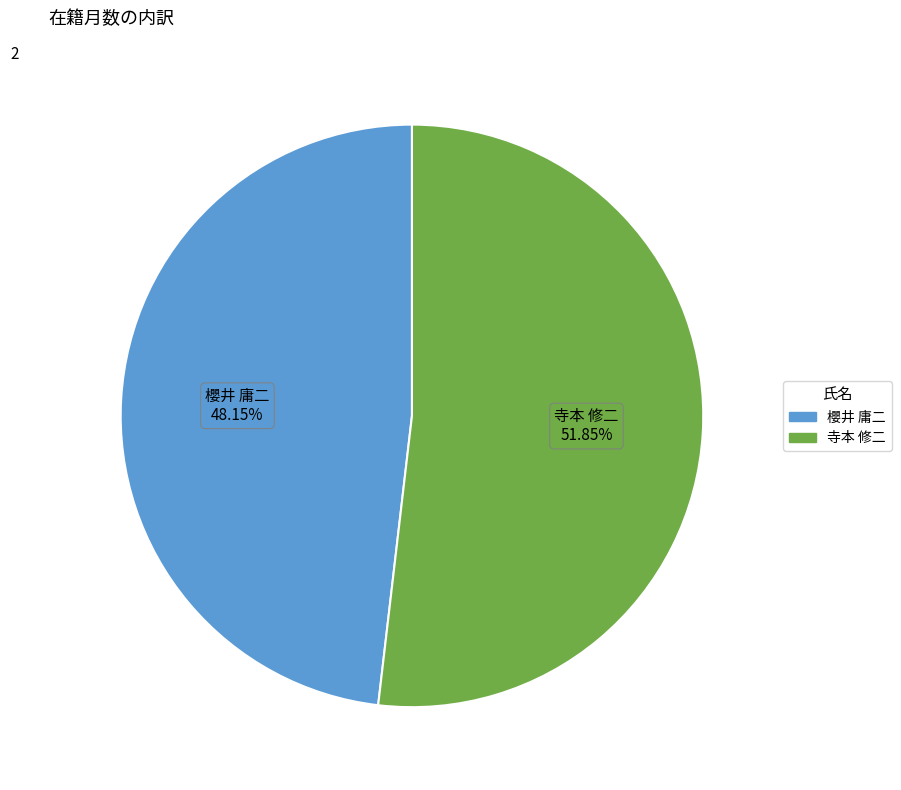

Is it true that 櫻井 庸二 is 63% of the pie?

False